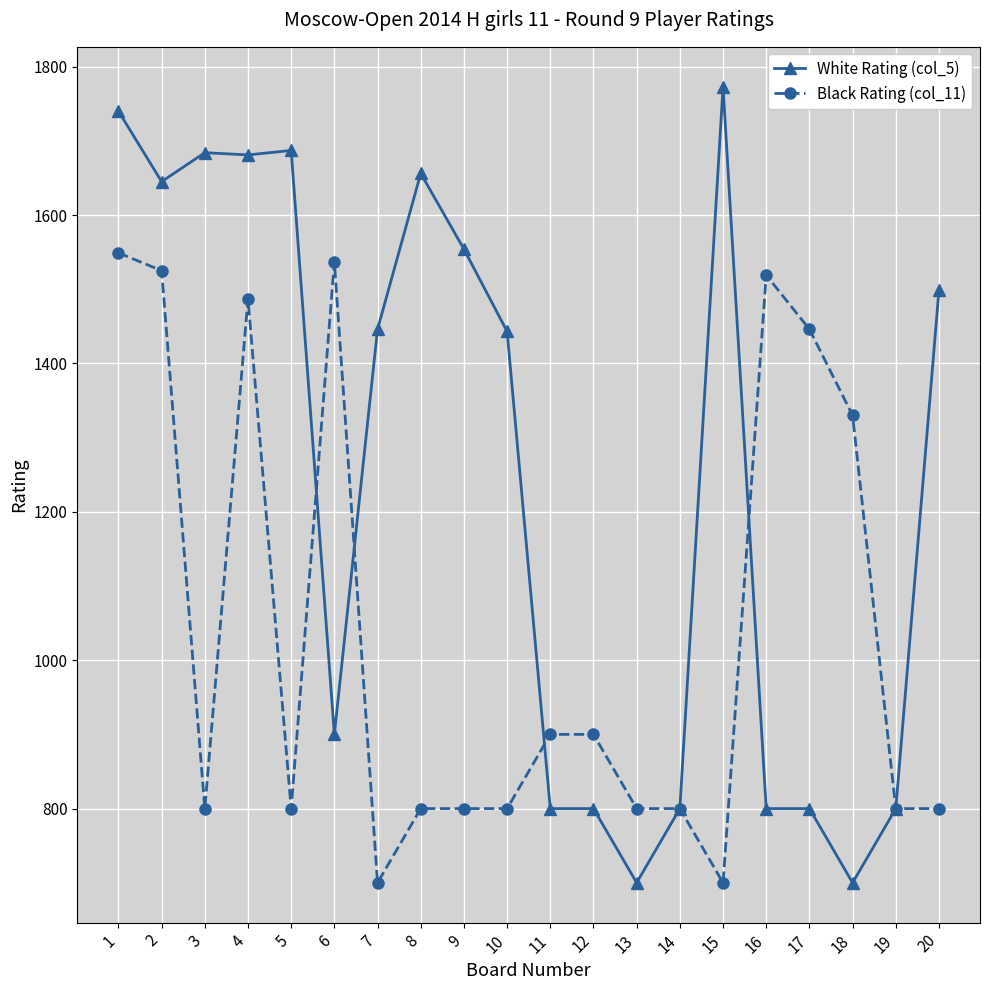

True or false: White Rating (col_5) and Black Rating (col_11) intersect in this chart.

True